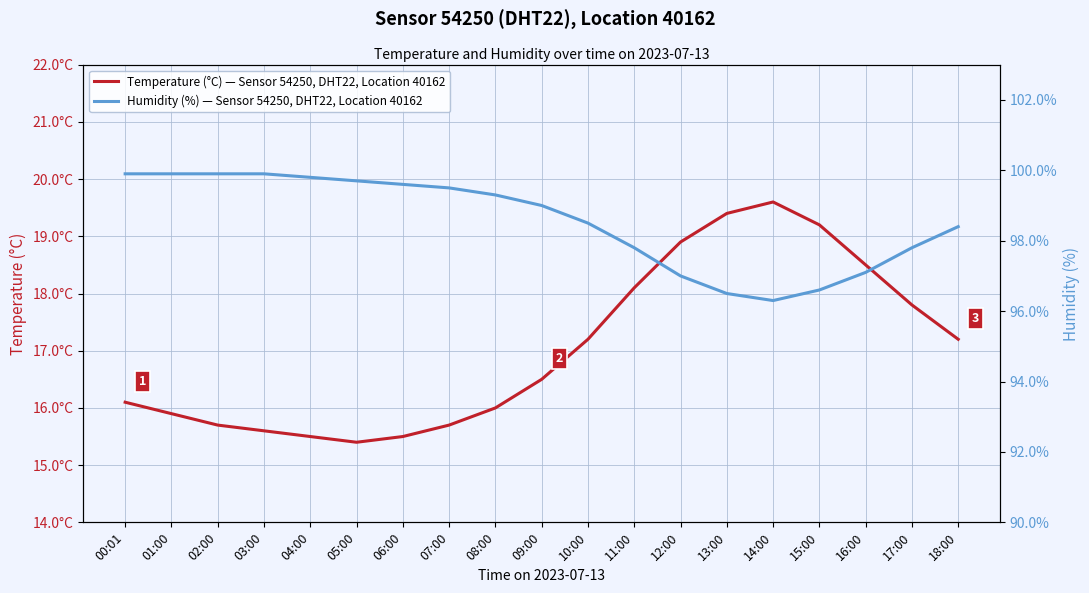

At which label is Temperature (°C) — Sensor 54250, DHT22, Location 40162 closest to 17?

10:00